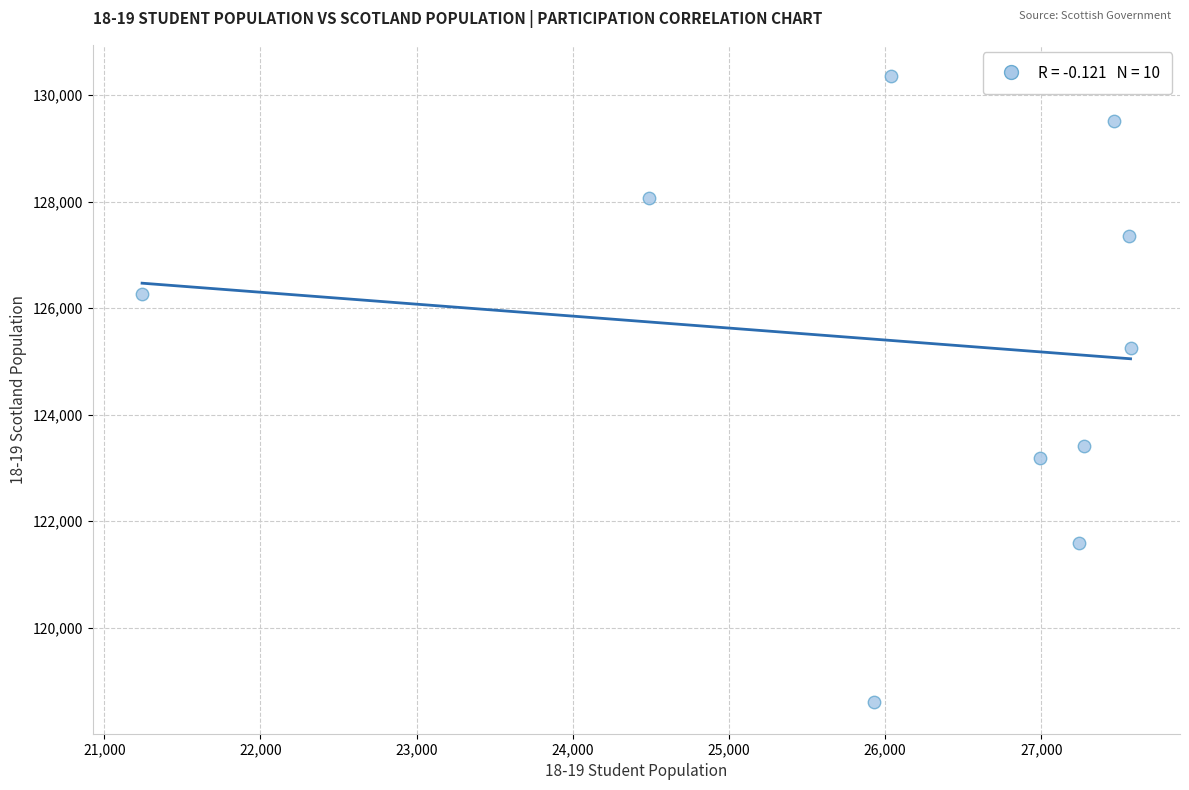

What Y value in the scatter plot is closest to 124474?

125248